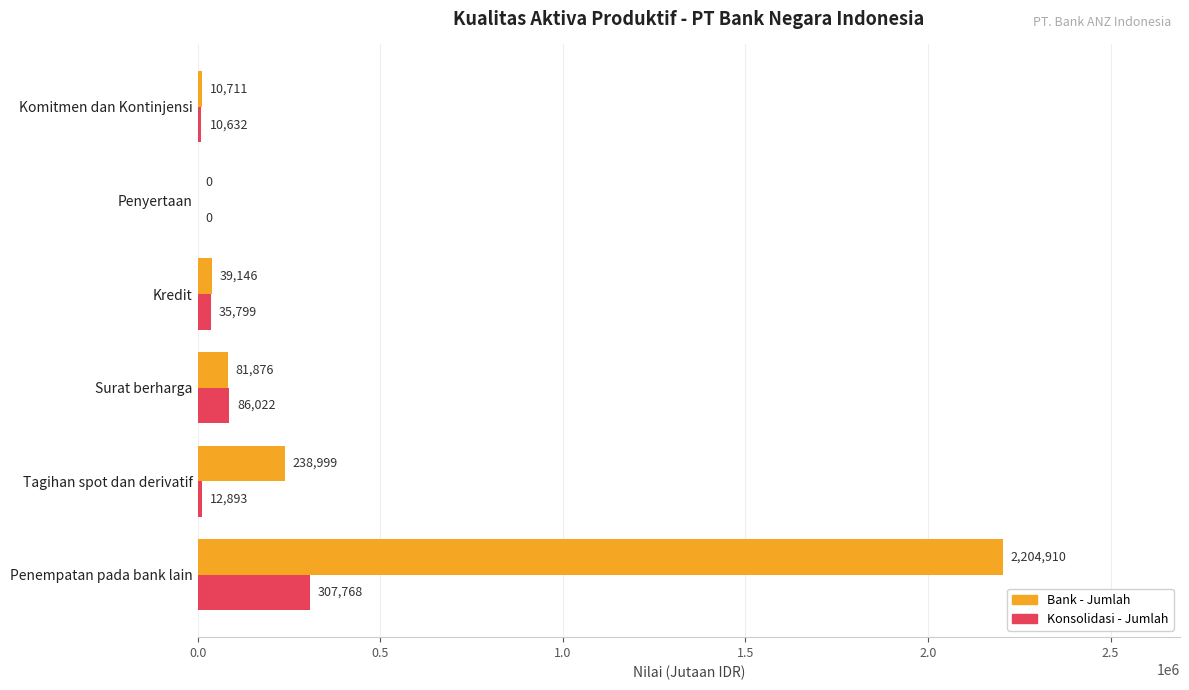

What are all the series names shown in the legend?

Bank - Jumlah, Konsolidasi - Jumlah